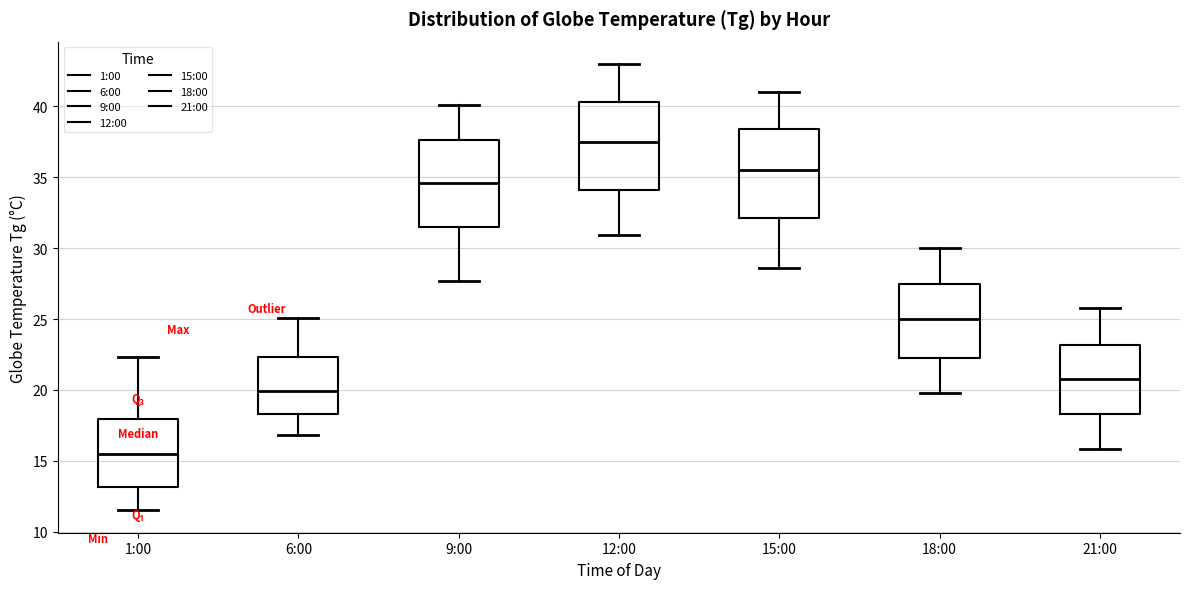

Reading left to right, read every box against the y-axis: the position of its median line, the range the box covers, and the ends of its whiskers. The values are not printed on the chart, so give them approximately, as read against the axis.

1:00: median 15.5, box 13.0 to 18.0, whiskers 11.5 to 22.5
6:00: median 20.0, box 18.5 to 22.5, whiskers 17.0 to 25.0
9:00: median 34.5, box 31.5 to 37.5, whiskers 27.5 to 40.0
12:00: median 37.5, box 34.0 to 40.5, whiskers 31.0 to 43.0
15:00: median 35.5, box 32.0 to 38.5, whiskers 28.5 to 41.0
18:00: median 25.0, box 22.0 to 27.5, whiskers 20.0 to 30.0
21:00: median 21.0, box 18.5 to 23.0, whiskers 16.0 to 26.0